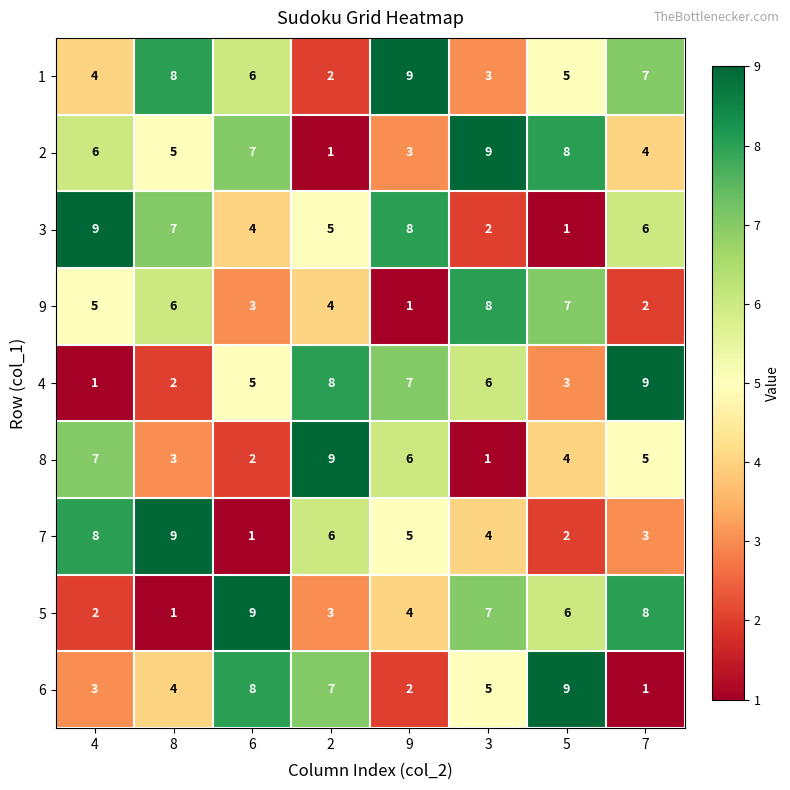

Is it true that 3 equals 4 at 6?

True